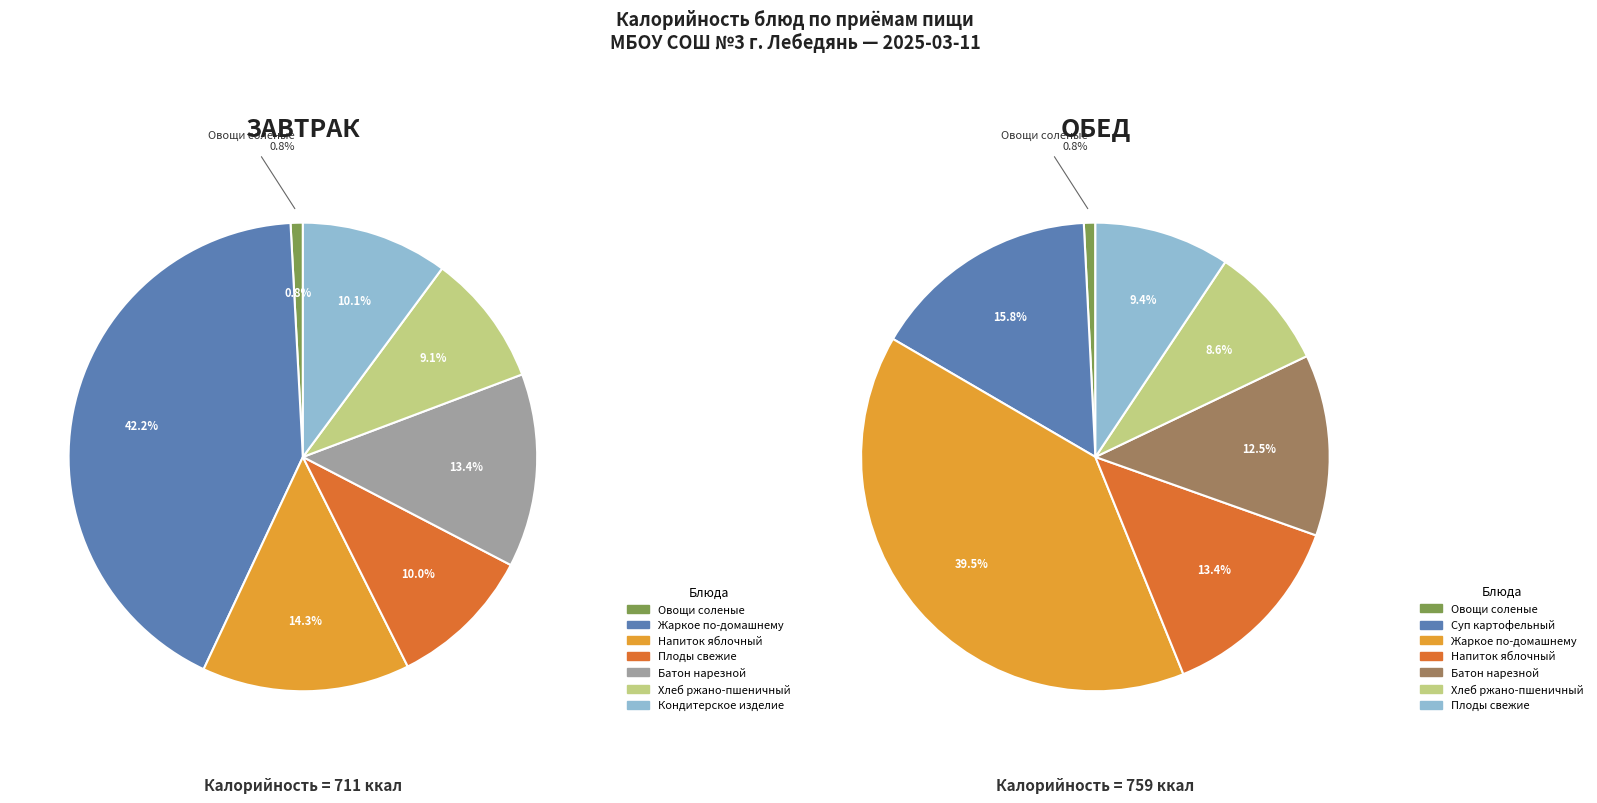

Which slice is the smallest?

Овощи соленые (завтрак)